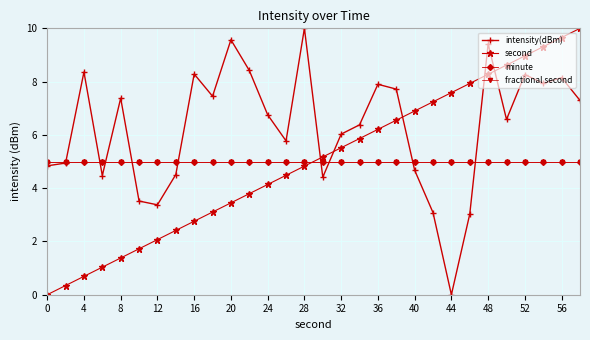

What is the sum of all fractional second values?

150.0